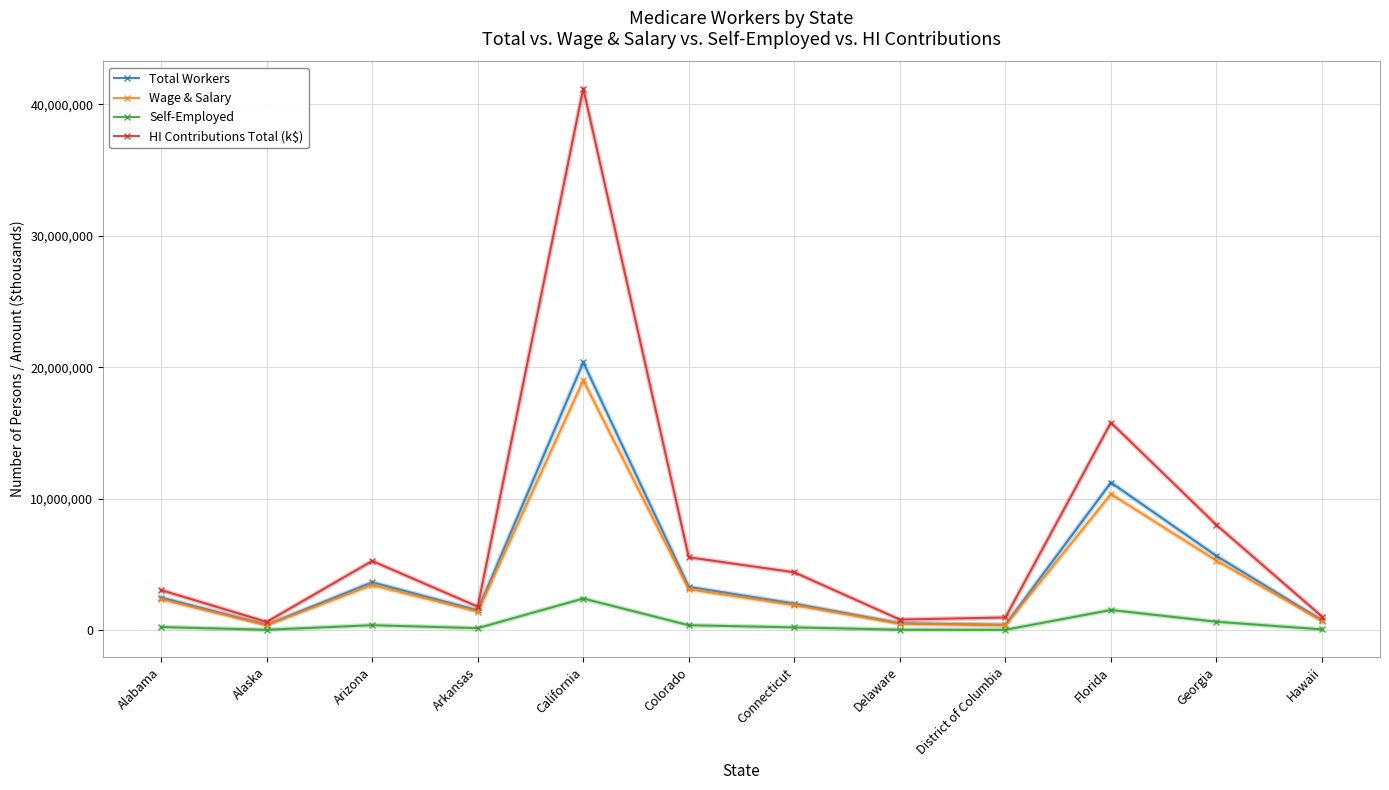

Which series has the largest range (max minus min)?

HI Contributions Total (k$)